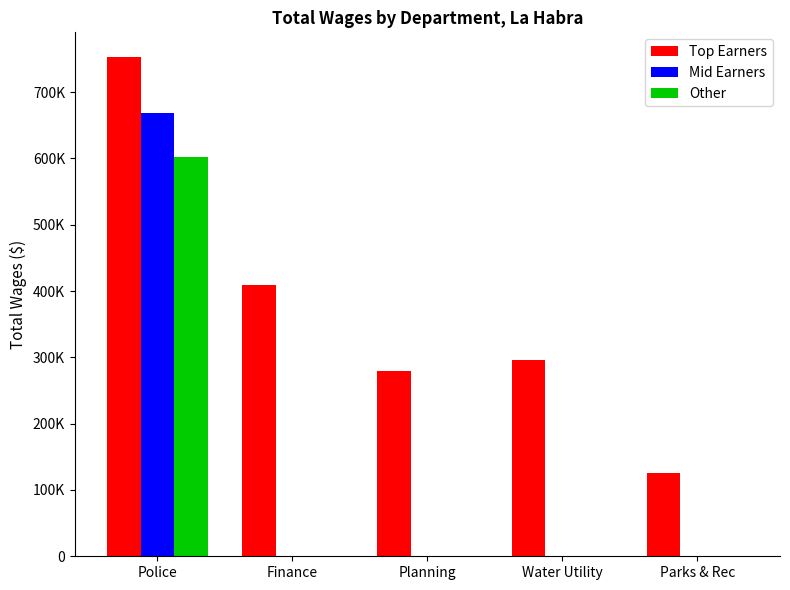

What are all the series names shown in the legend?

Top Earners, Mid Earners, Other